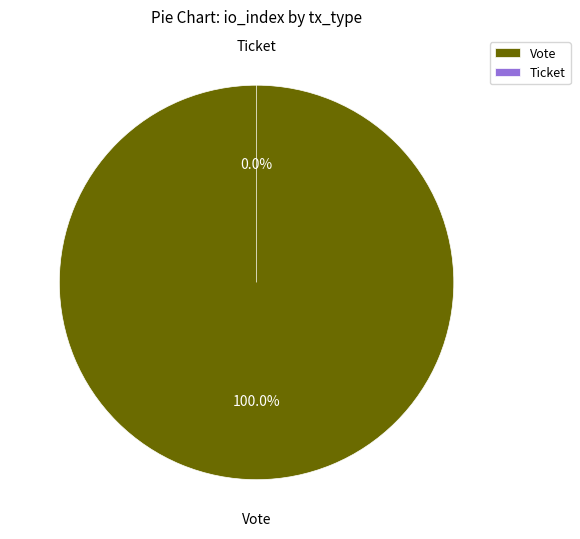

Is it true that Vote is 99% of the pie?

False